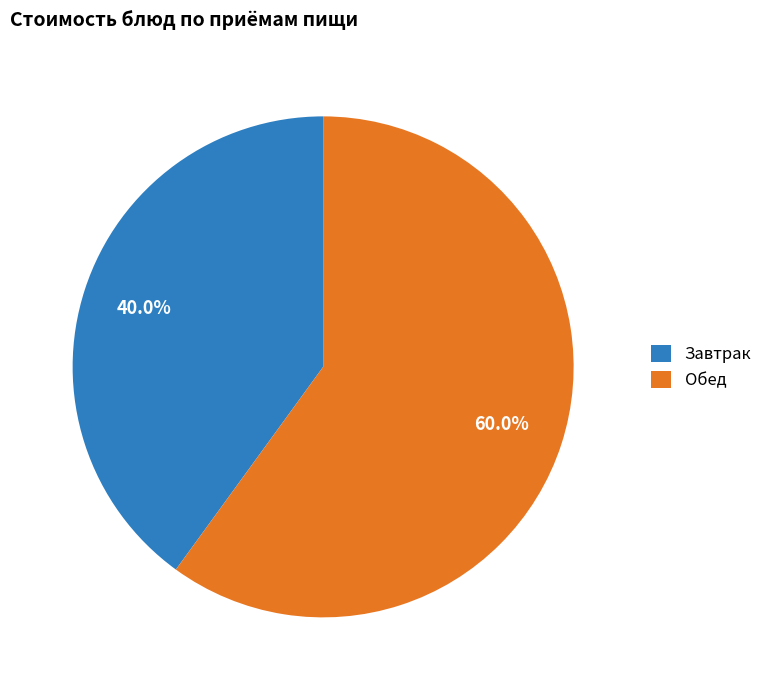

Does any single category account for the majority?

Yes